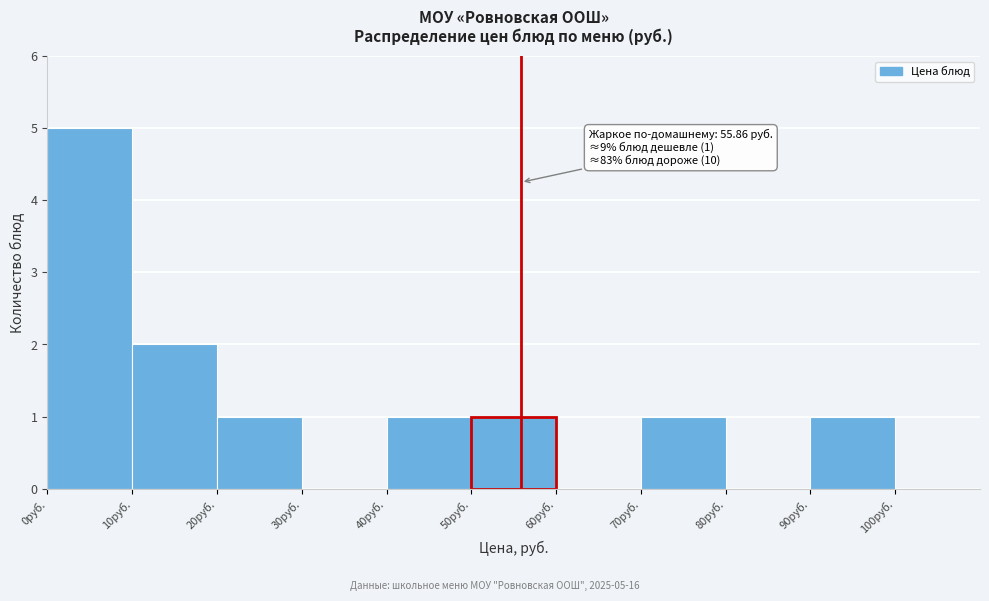

Which range on the x-axis has the tallest bar?

0 to 10